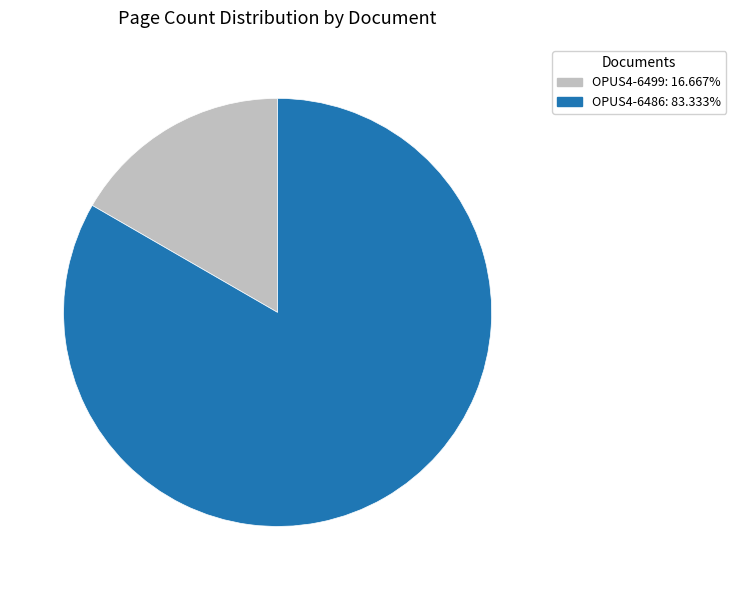

Does OPUS4-6486 account for over 50% of the chart?

Yes